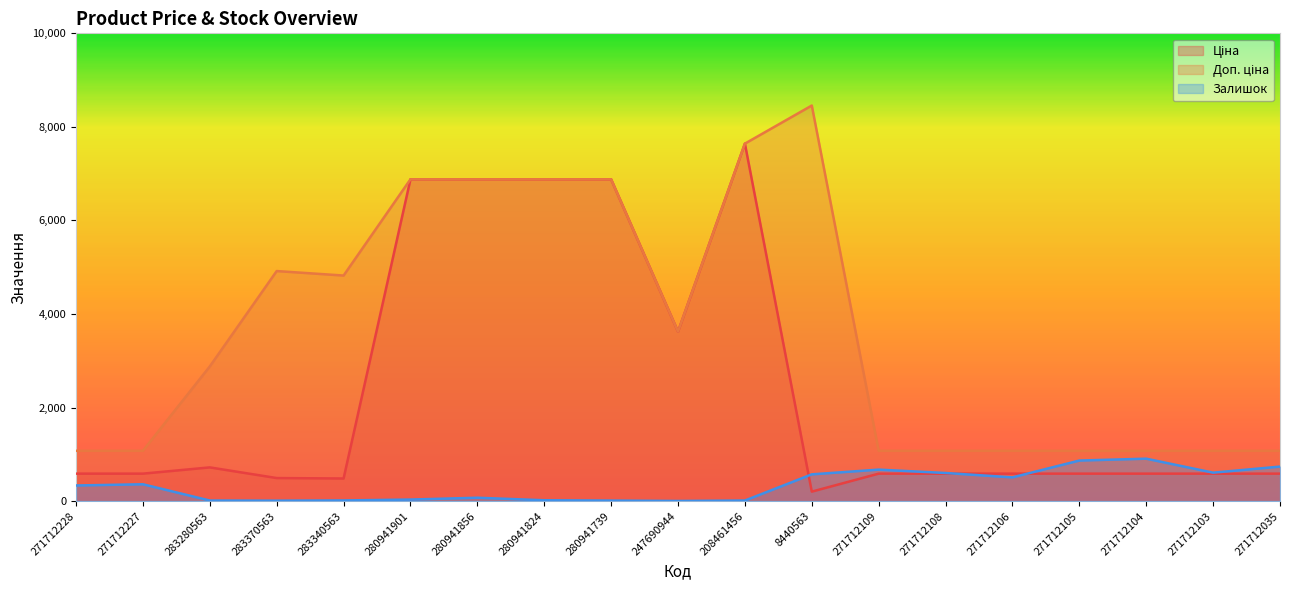

What is the label of the 11th point from the left?

208461456